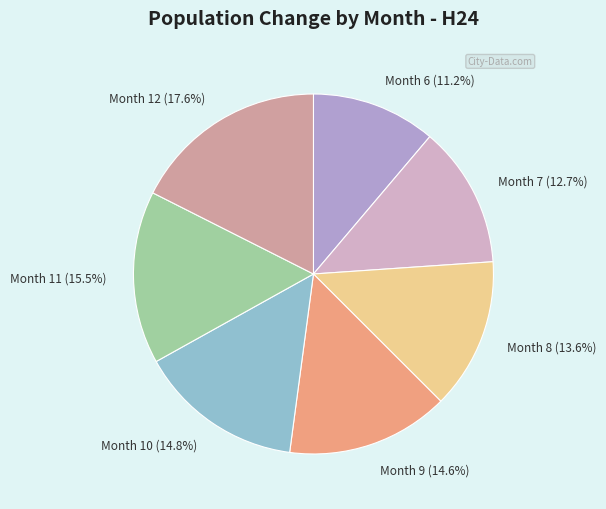

Is there a majority slice in this chart?

No